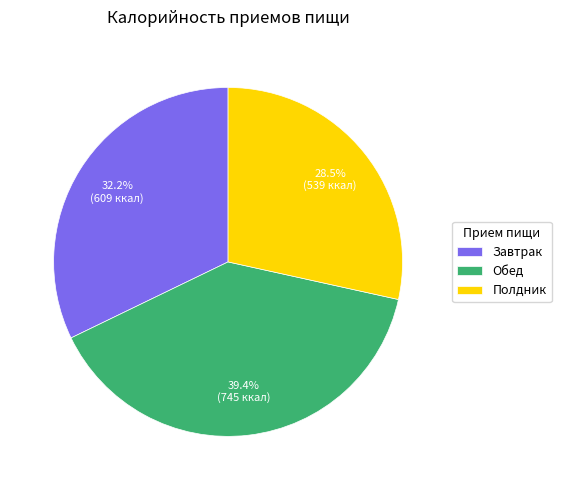

Is it true that Обед is 39% of the pie?

True